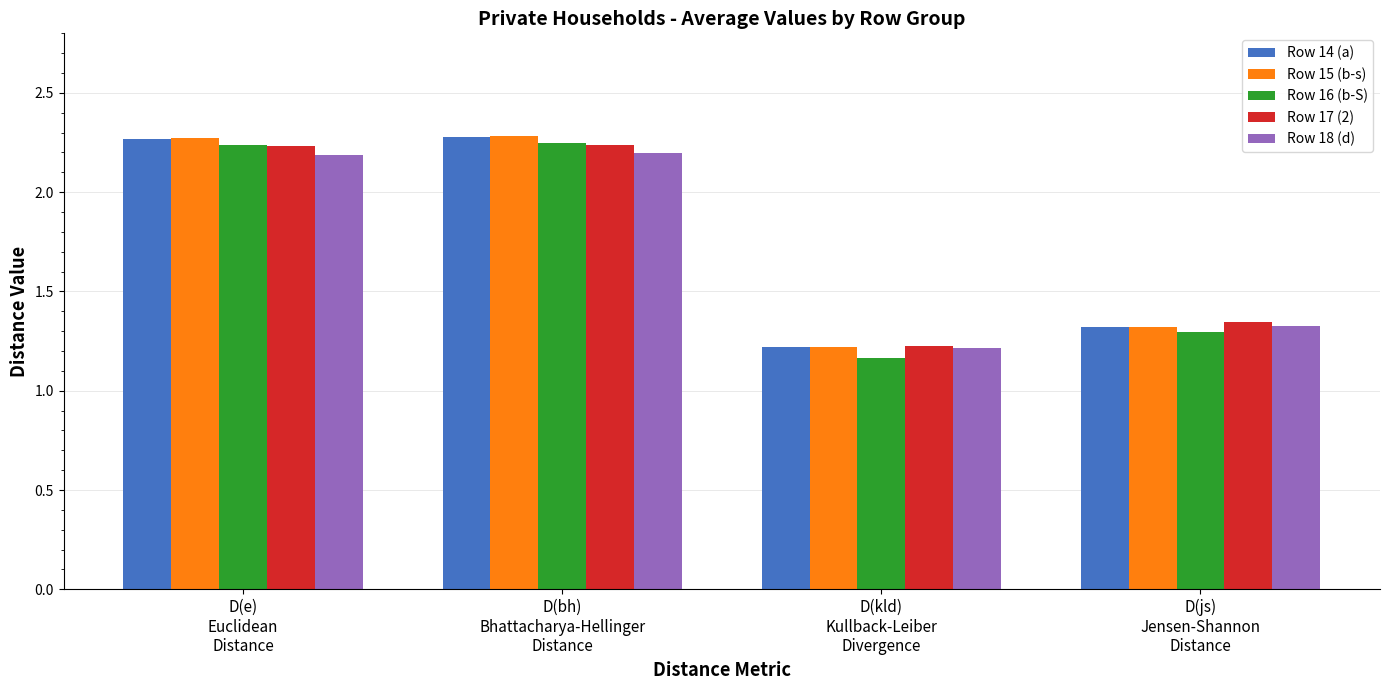

What is the difference between the second highest and minimum values in the Row 14 (a) series?

1.0